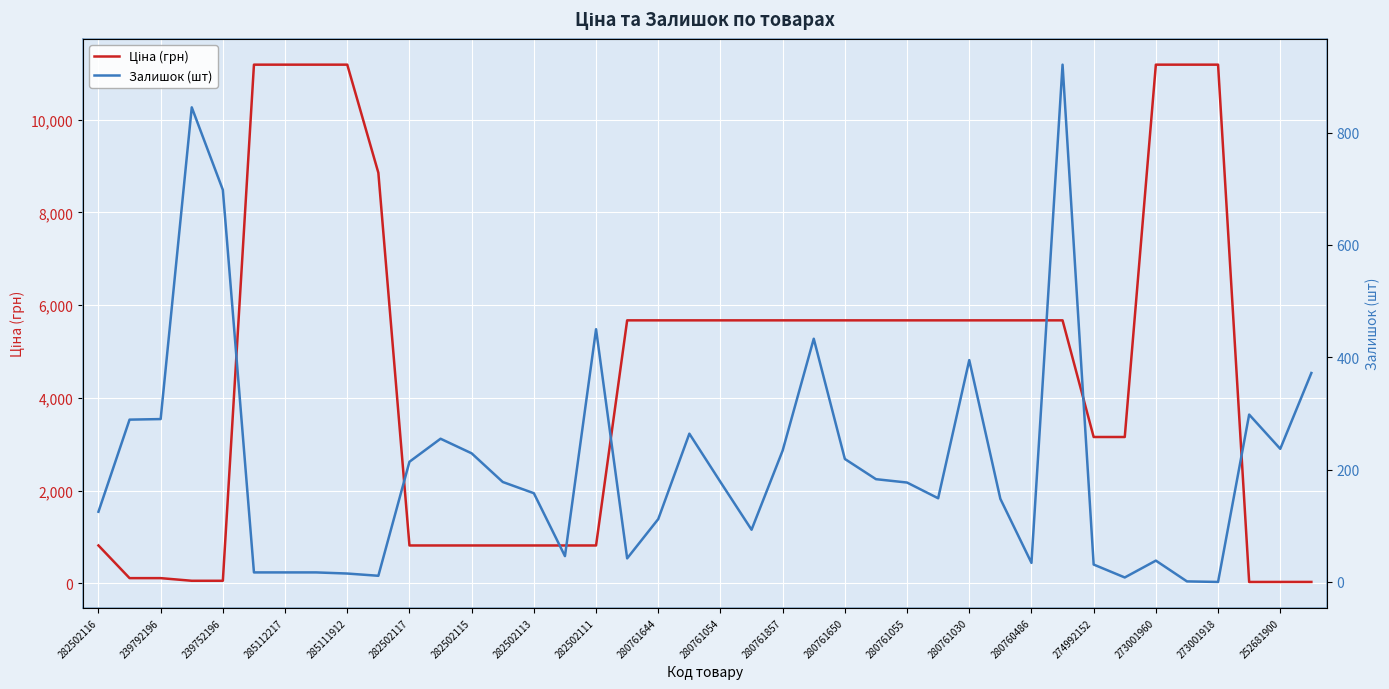

Which has a higher value, 282502116 or 39?

282502116